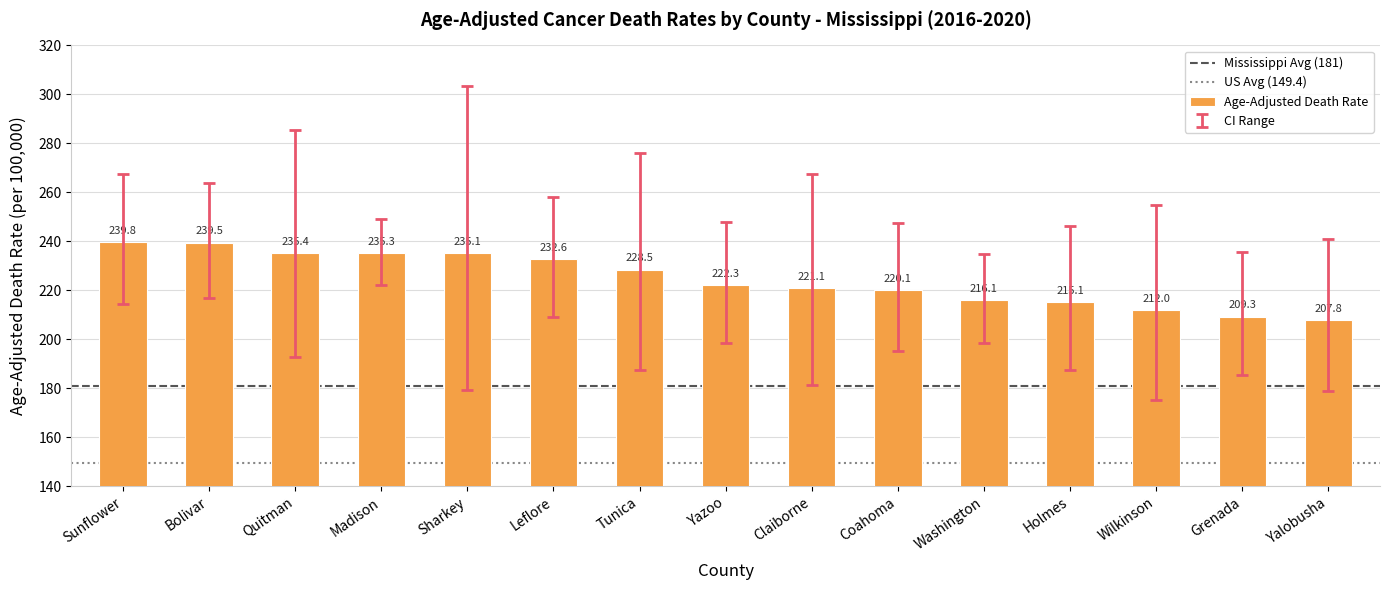

What is the minimum value shown in the chart?

207.8